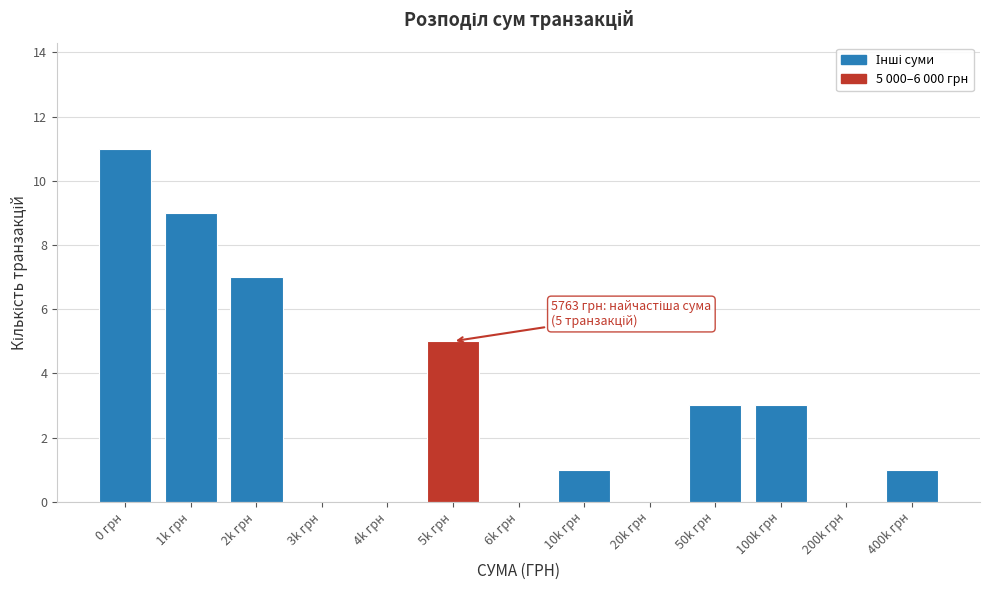

Reading left to right, transcribe all the data shown in this chart.

0 грн=11	1k грн=9	2k грн=7	3k грн=0	4k грн=0	5k грн=5	6k грн=0	10k грн=1	20k грн=0	50k грн=3	100k грн=3	200k грн=0	400k грн=1